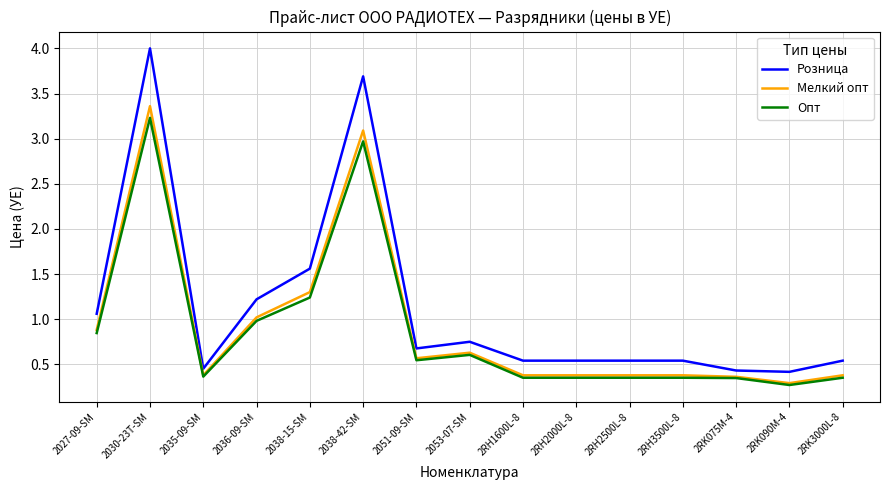

True or false: Розница and Опт intersect in this chart.

False